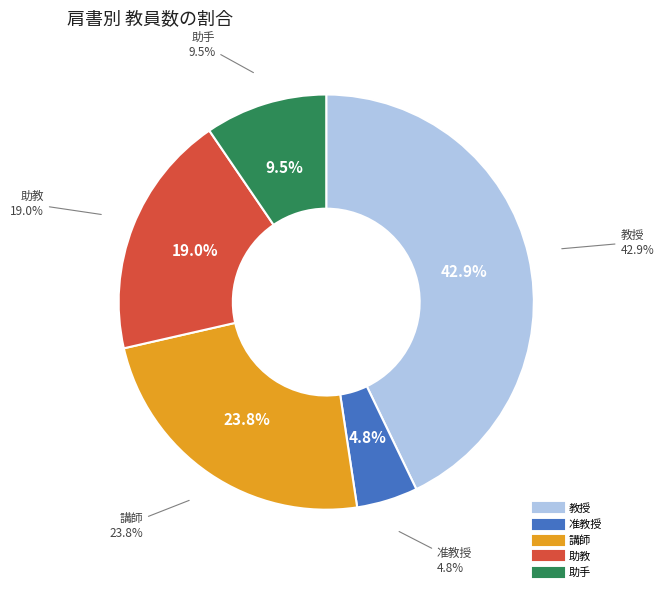

The 教授 slice represents 43% of the pie. True or false?

True